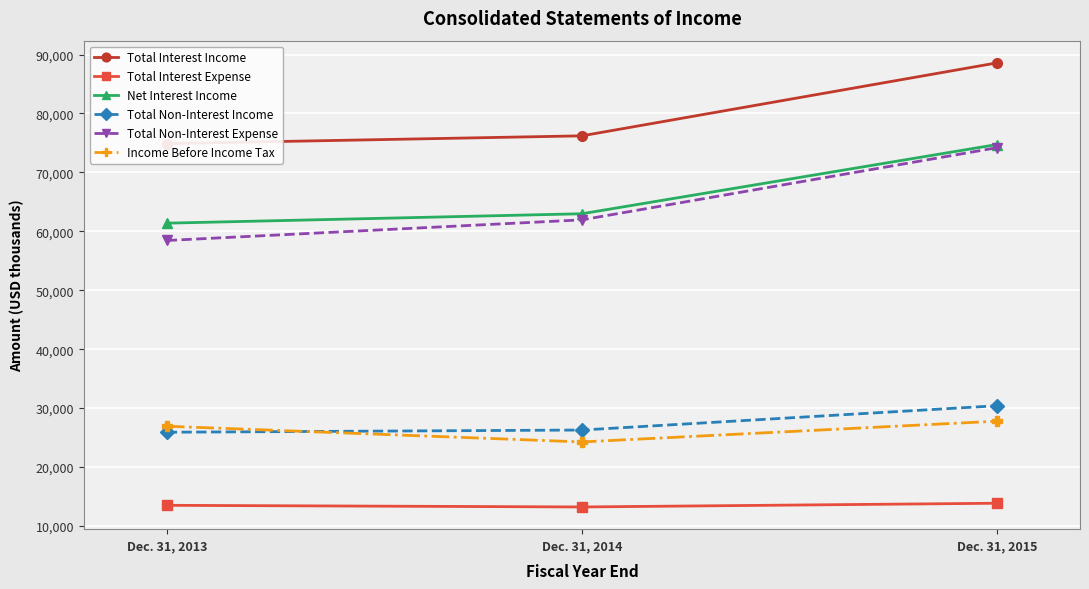

Between Dec. 31, 2013 and Dec. 31, 2015, which series saw the biggest shift?

Total Non-Interest Expense